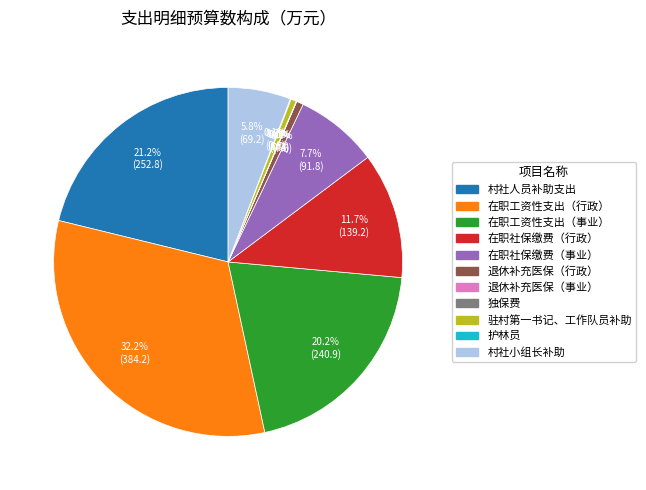

Do 驻村第一书记、工作队员补助 and 在职社保缴费（行政） together represent more than half of the pie?

No